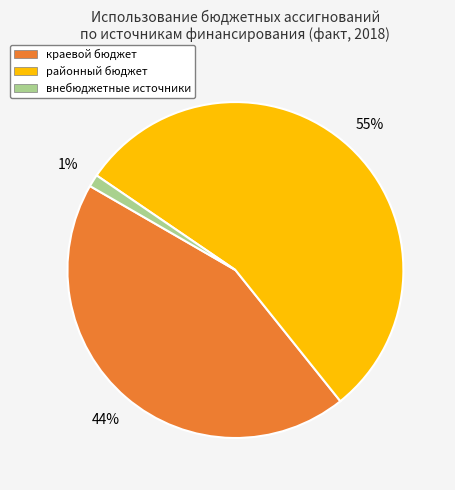

The внебюджетные источники slice represents 1% of the pie. True or false?

True